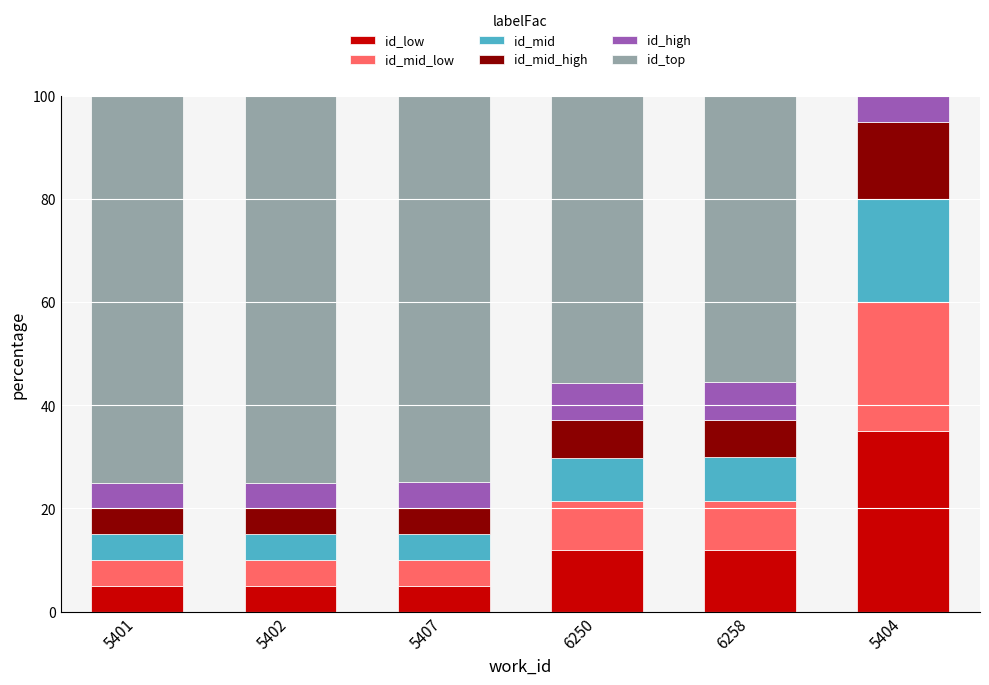

List the series in order of their peak value, highest first.

id_top, id_low, id_mid_low, id_mid, id_mid_high, id_high